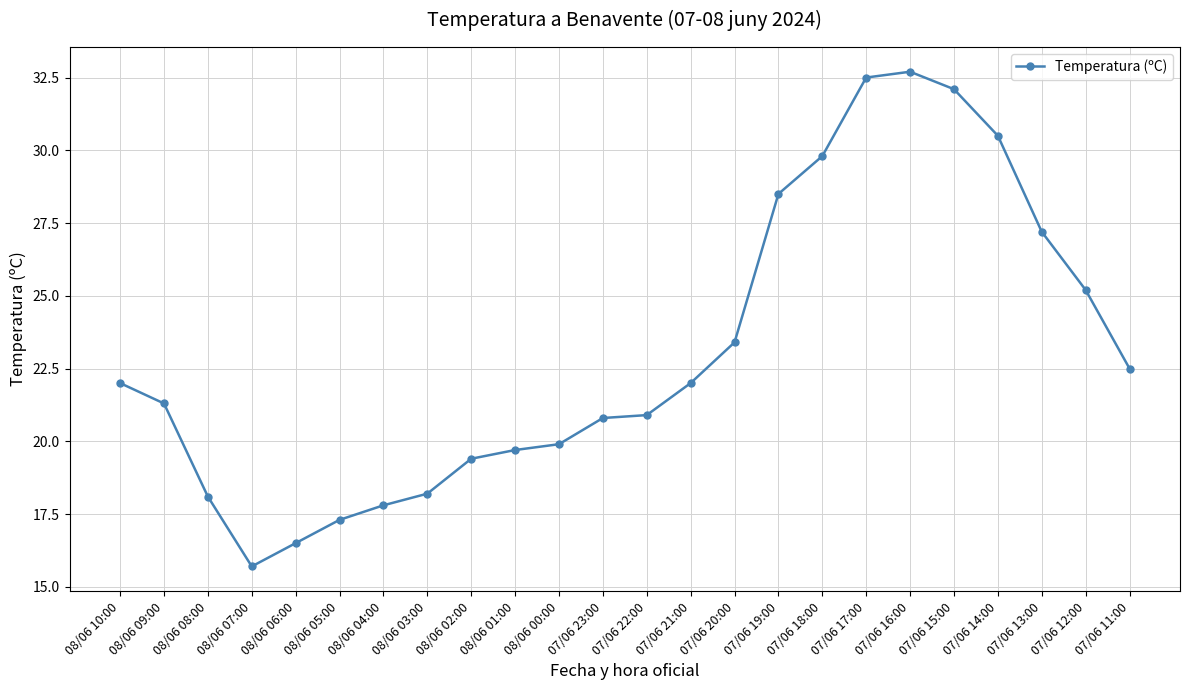

Between 07/06 23:00 and 07/06 21:00, which is larger?

07/06 21:00